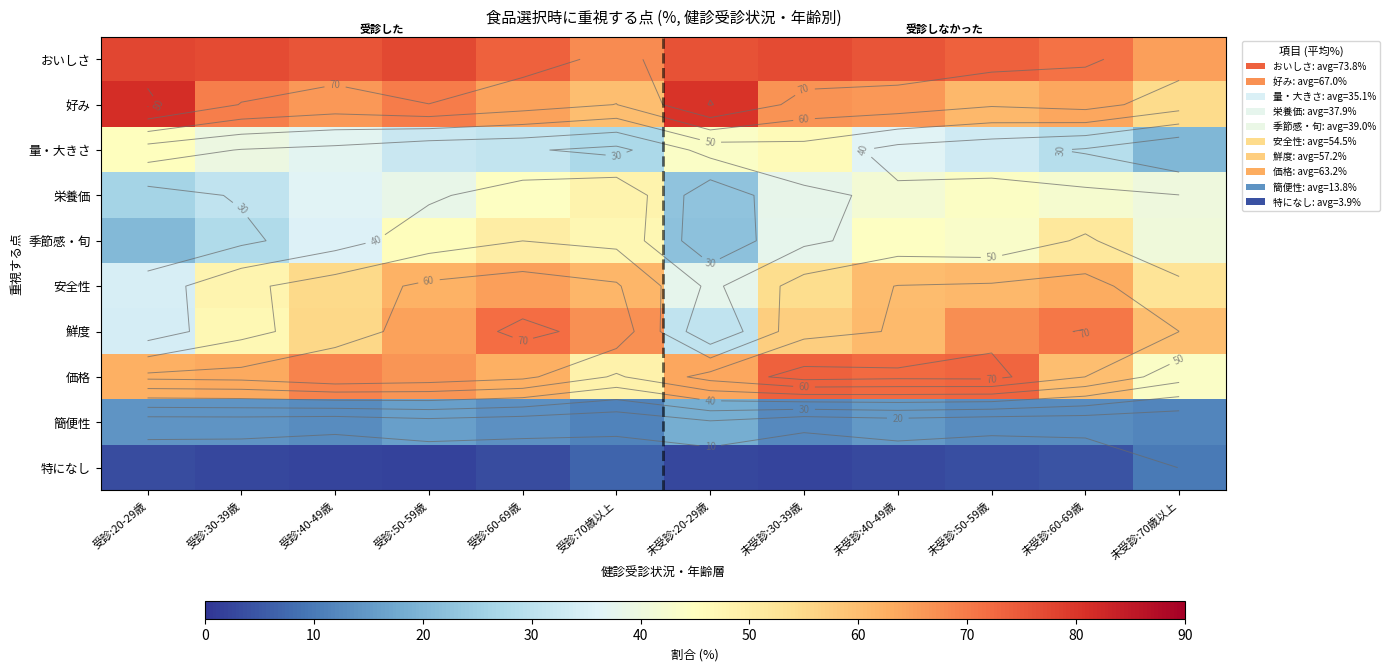

True or false: 鮮度 has a value of 36.3 at 未受診:70歳以上.

False